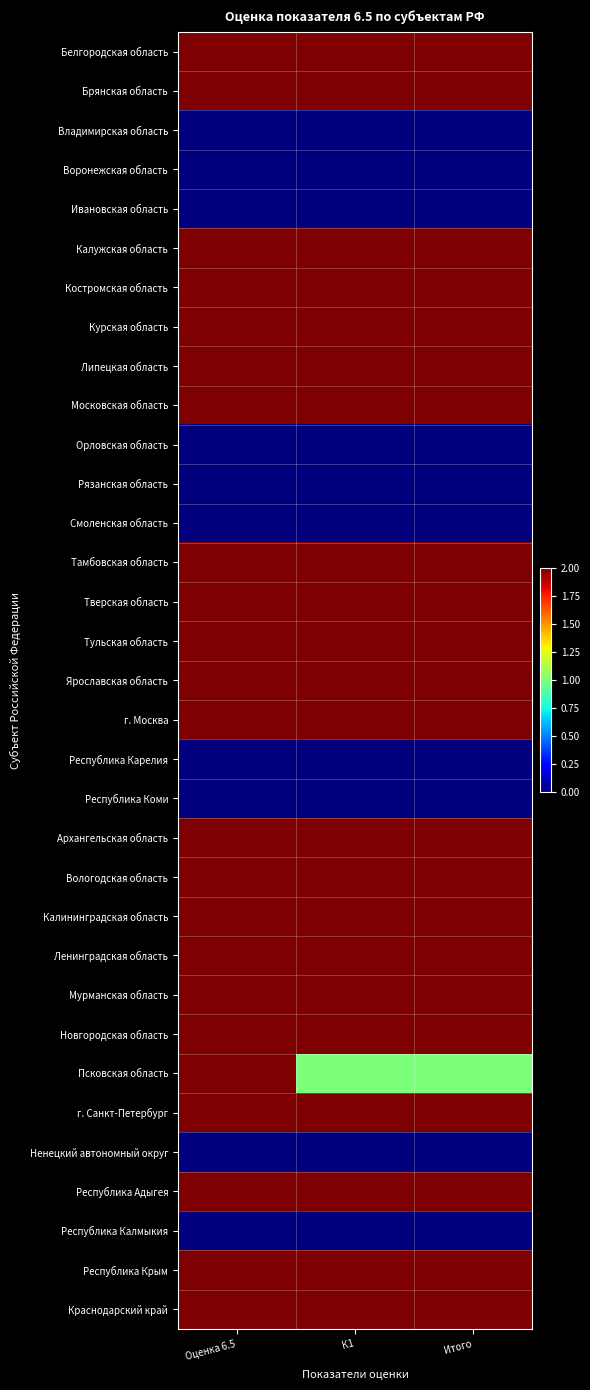

At which category does the chart reach its minimum across all series?

Оценка 6.5